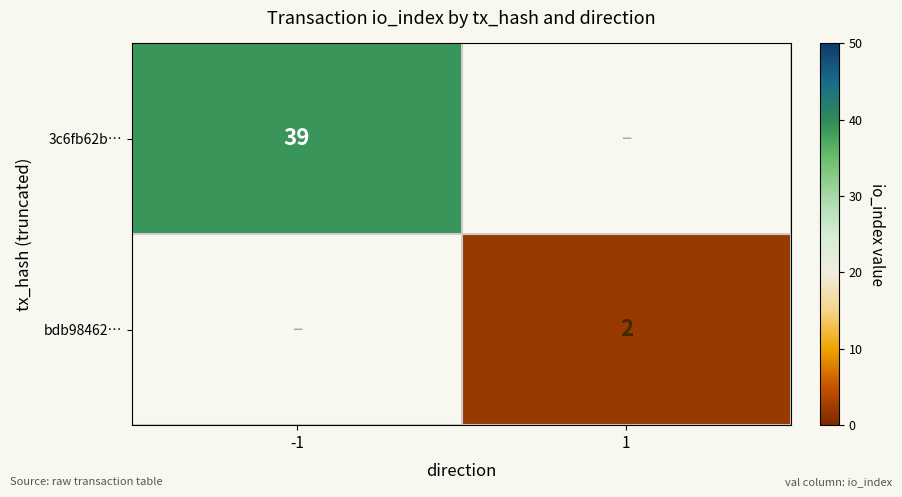

The value of bdb98462… at 1 is 4. True or false?

False